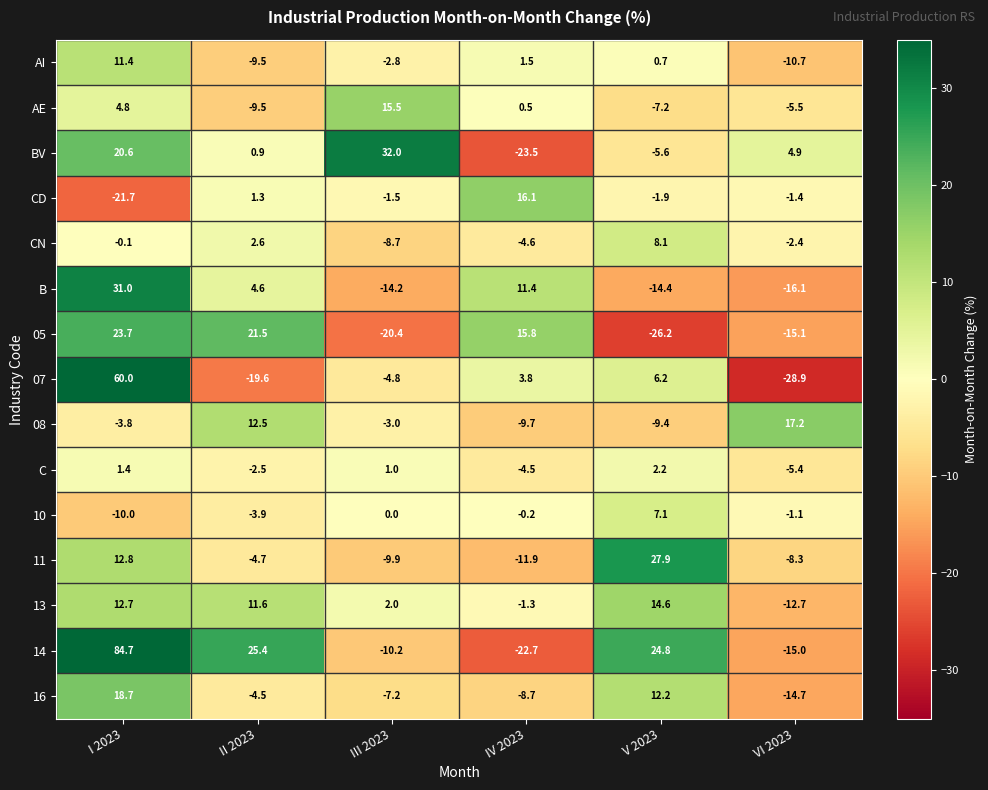

The value of 08 at I 2023 is -3.8. True or false?

True